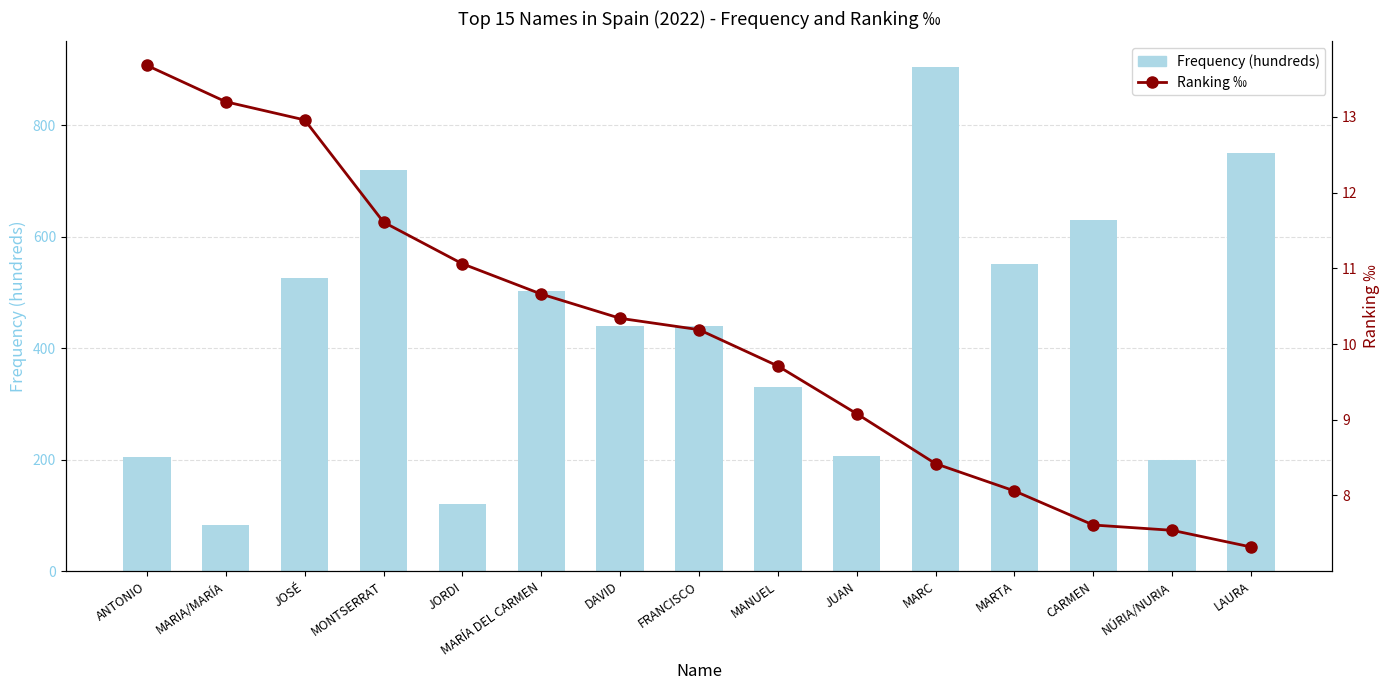

The value of Ranking ‰ at FRANCISCO is 3.6. True or false?

False